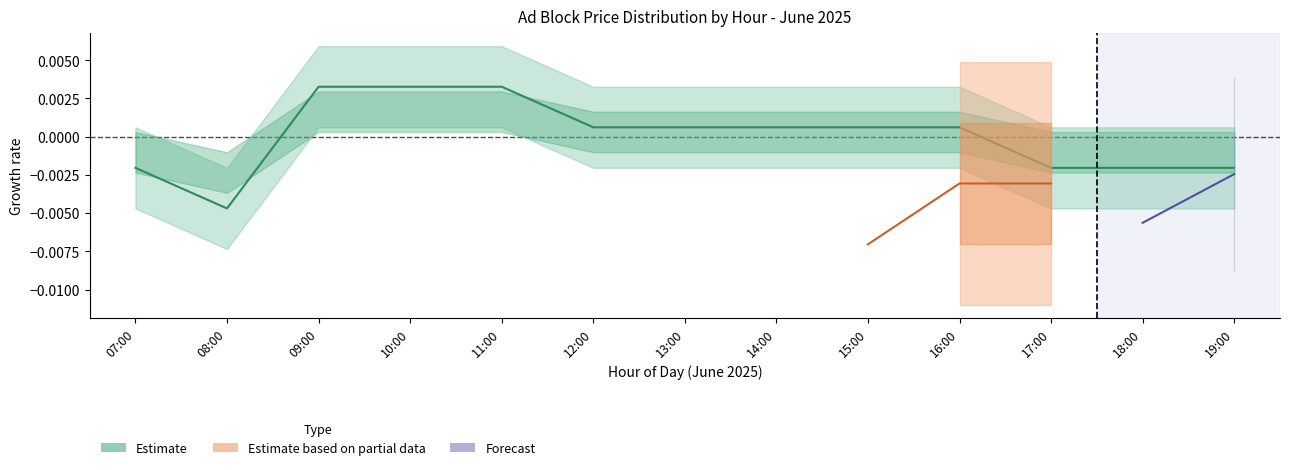

At which label does Estimate reach its minimum?

08:00